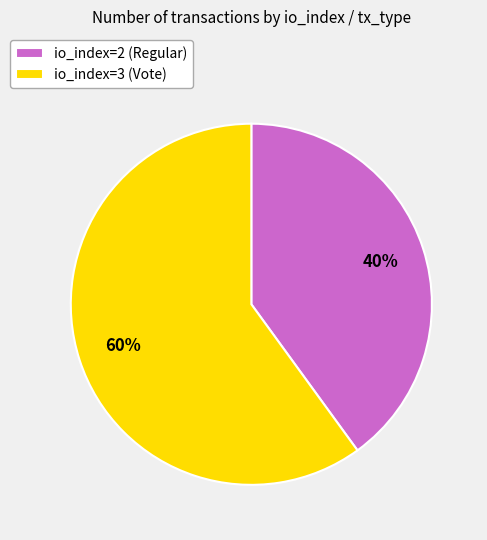

To the nearest percent, what percentage of the pie is io_index=2 (Regular)?

40%